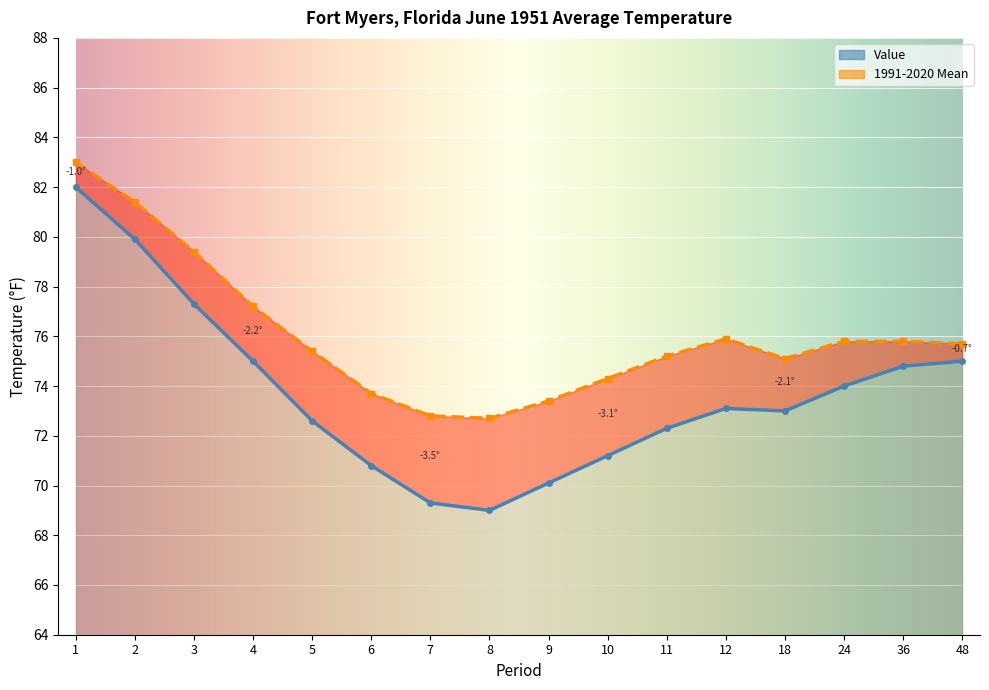

Between 3 and 6, which series saw the biggest shift?

Value